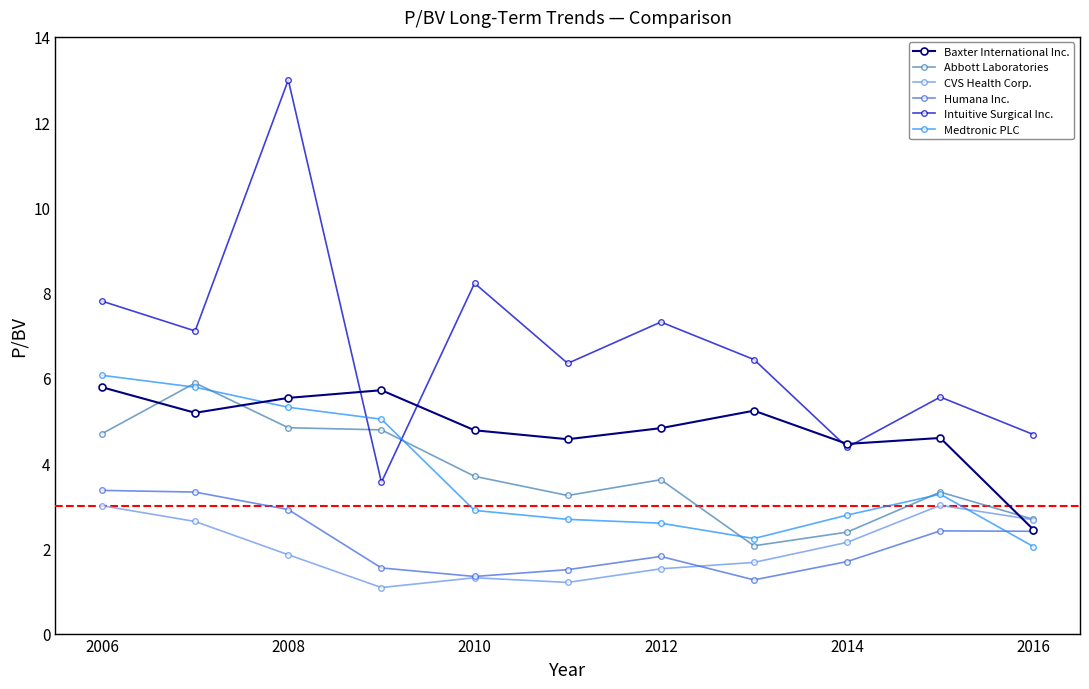

What is the value of the Medtronic PLC point at the 1st from the left?

6.1